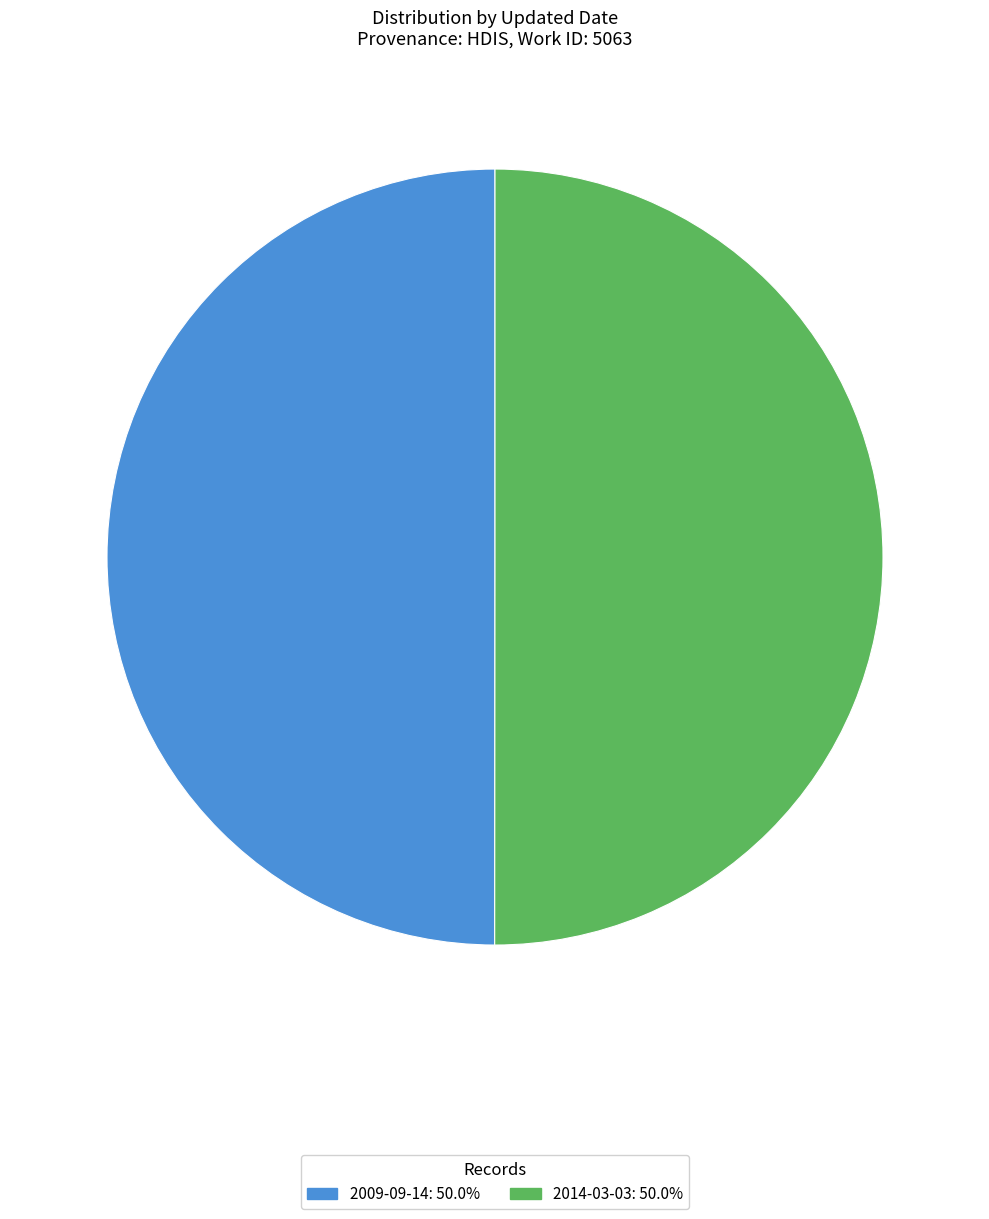

Do 2014-03-03 and 2009-09-14 together represent more than half of the pie?

Yes